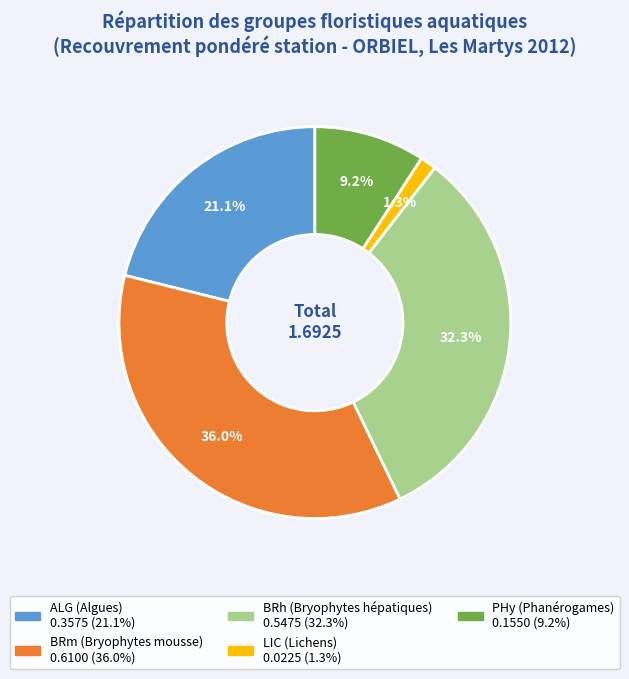

What is the largest slice in the pie chart?

BRm